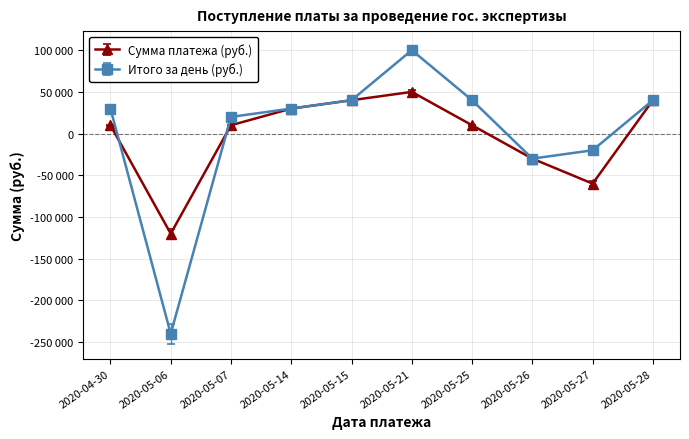

Is this an area chart (filled region under the line)?

No